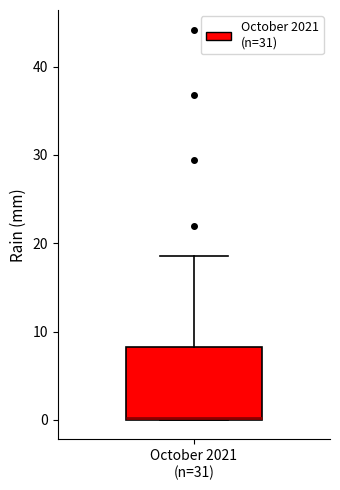

Where does the upper whisker of the box for October 2021 (n=31) end on the y-axis? The values are not printed on the chart, so give them approximately, as read against the axis.

19